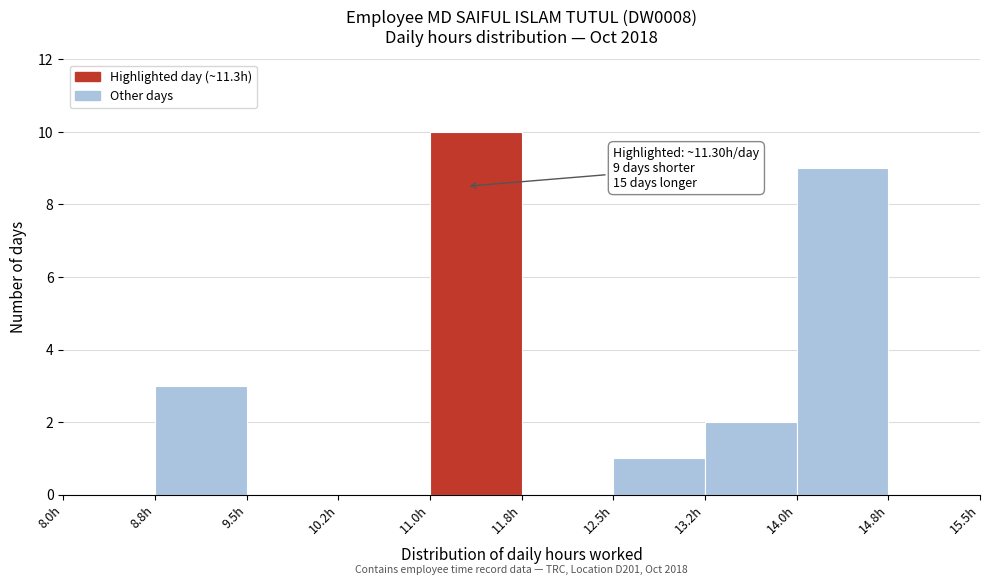

Over which range of the x-axis is the bar tallest?

11.00 to 11.75